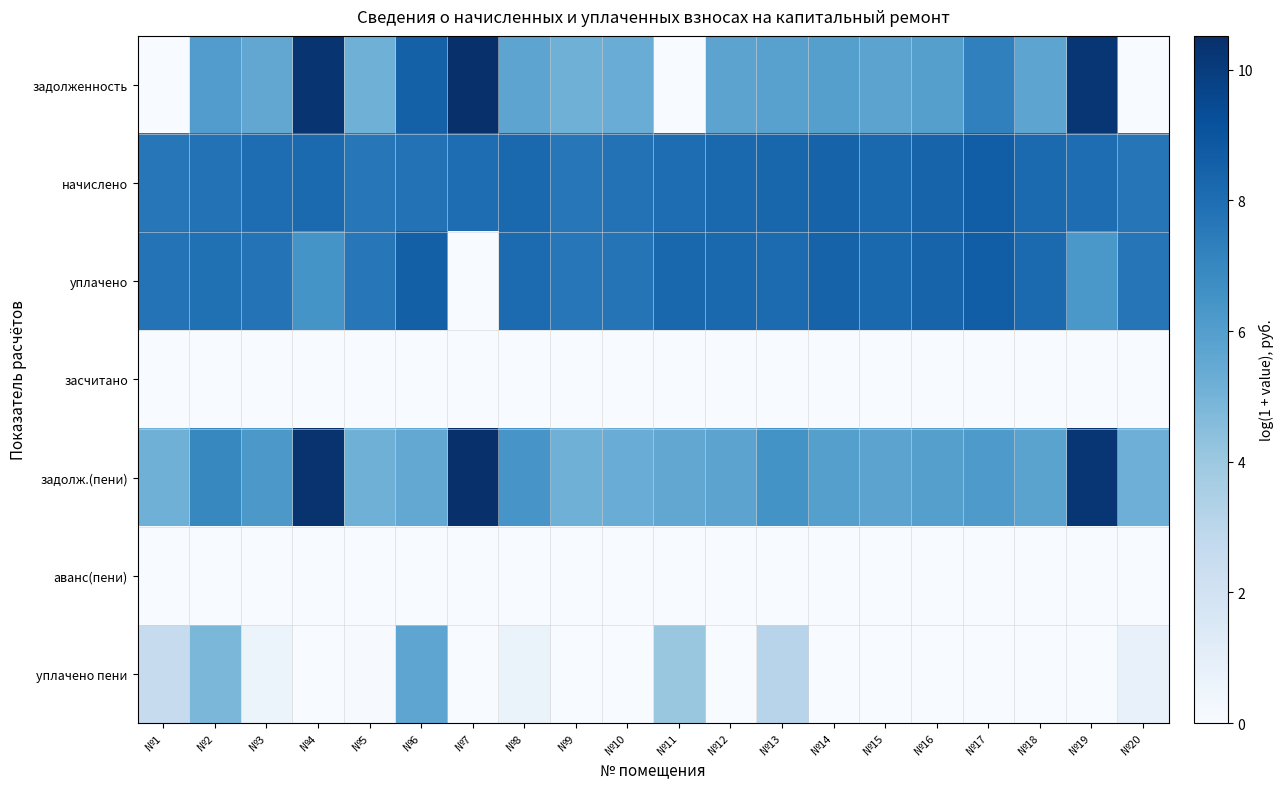

Reading left to right, extract all data points from this chart.

задолженность: №1=0.0	№2=6.1	№3=5.6	№4=10.3	№5=5.2	№6=8.5	№7=10.5	№8=5.7	№9=5.2	№10=5.3	№11=0.0	№12=5.7	№13=5.9	№14=6.0	№15=5.7	№16=5.9	№17=7.3	№18=5.7	№19=10.2	№20=0.0
начислено: №1=7.6	№2=7.8	№3=8.1	№4=8.2	№5=7.6	№6=7.8	№7=8.0	№8=8.2	№9=7.6	№10=7.8	№11=8.0	№12=8.2	№13=8.3	№14=8.4	№15=8.2	№16=8.4	№17=8.6	№18=8.2	№19=8.0	№20=7.7
уплачено: №1=7.8	№2=7.9	№3=7.8	№4=6.5	№5=7.6	№6=8.6	№7=0.0	№8=8.1	№9=7.6	№10=7.7	№11=8.3	№12=8.2	№13=8.1	№14=8.4	№15=8.2	№16=8.4	№17=8.6	№18=8.1	№19=6.3	№20=7.7
засчитано: №1=0.0	№2=0.0	№3=0.0	№4=0.0	№5=0.0	№6=0.0	№7=0.0	№8=0.0	№9=0.0	№10=0.0	№11=0.0	№12=0.0	№13=0.0	№14=0.0	№15=0.0	№16=0.0	№17=0.0	№18=0.0	№19=0.0	№20=0.0
задолж.(пени): №1=5.2	№2=7.0	№3=6.3	№4=10.4	№5=5.2	№6=5.5	№7=10.5	№8=6.4	№9=5.2	№10=5.3	№11=5.6	№12=5.7	№13=6.5	№14=6.0	№15=5.7	№16=5.9	№17=6.2	№18=5.8	№19=10.3	№20=5.2
аванс(пени): №1=0.0	№2=0.0	№3=0.0	№4=0.0	№5=0.0	№6=0.0	№7=0.0	№8=0.0	№9=0.0	№10=0.0	№11=0.0	№12=0.0	№13=0.0	№14=0.0	№15=0.0	№16=0.0	№17=0.0	№18=0.0	№19=0.0	№20=0.0
уплачено пени: №1=2.6	№2=4.8	№3=0.6	№4=0.0	№5=0.0	№6=5.7	№7=0.0	№8=0.7	№9=0.0	№10=0.0	№11=4.0	№12=0.0	№13=3.1	№14=0.0	№15=0.0	№16=0.0	№17=0.0	№18=0.0	№19=0.0	№20=0.8